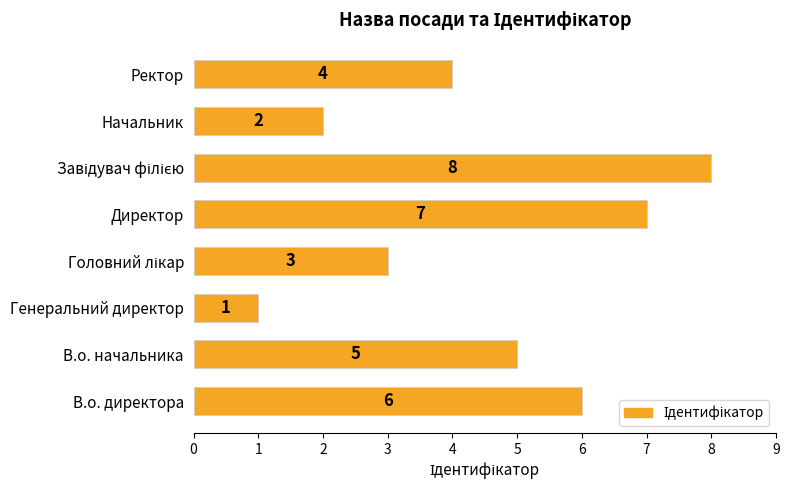

What is the difference between the maximum and minimum values?

7